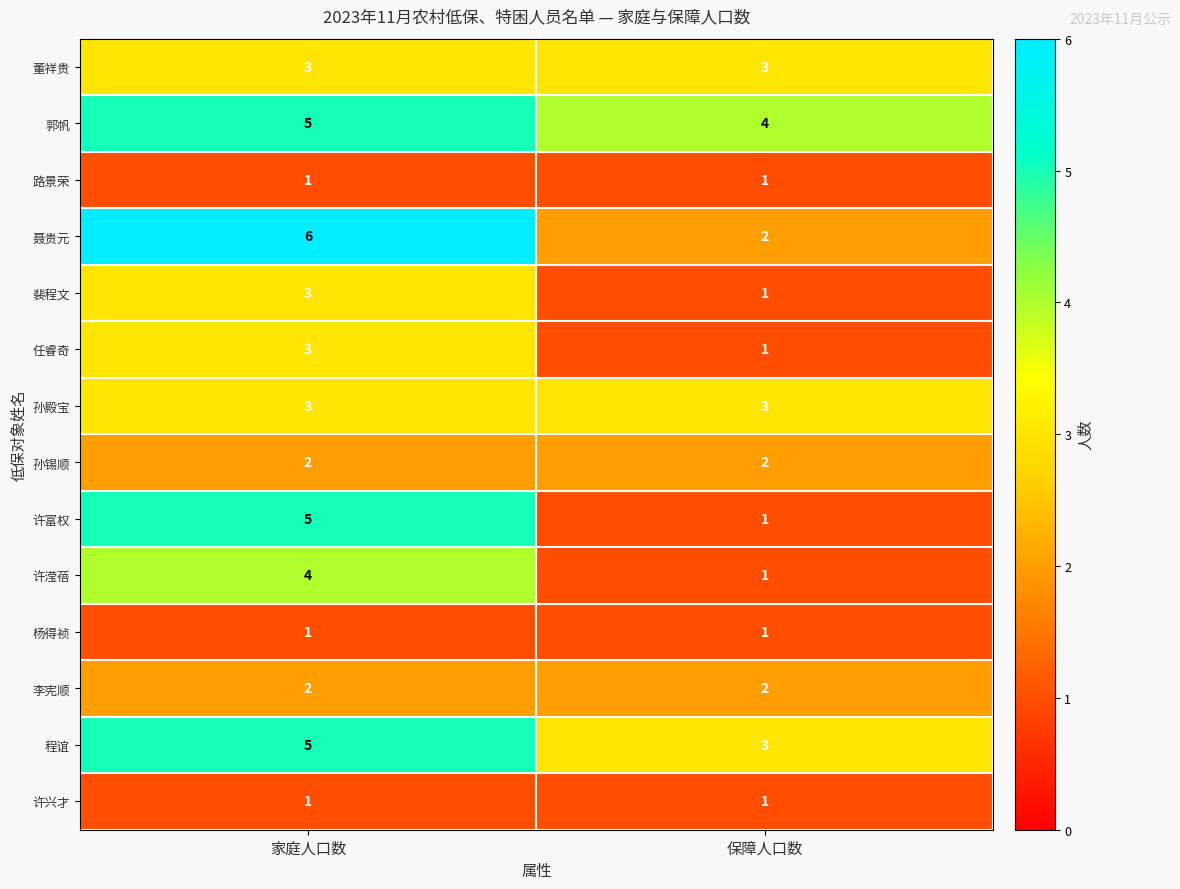

At which category is the sum across all series the highest?

家庭人口数